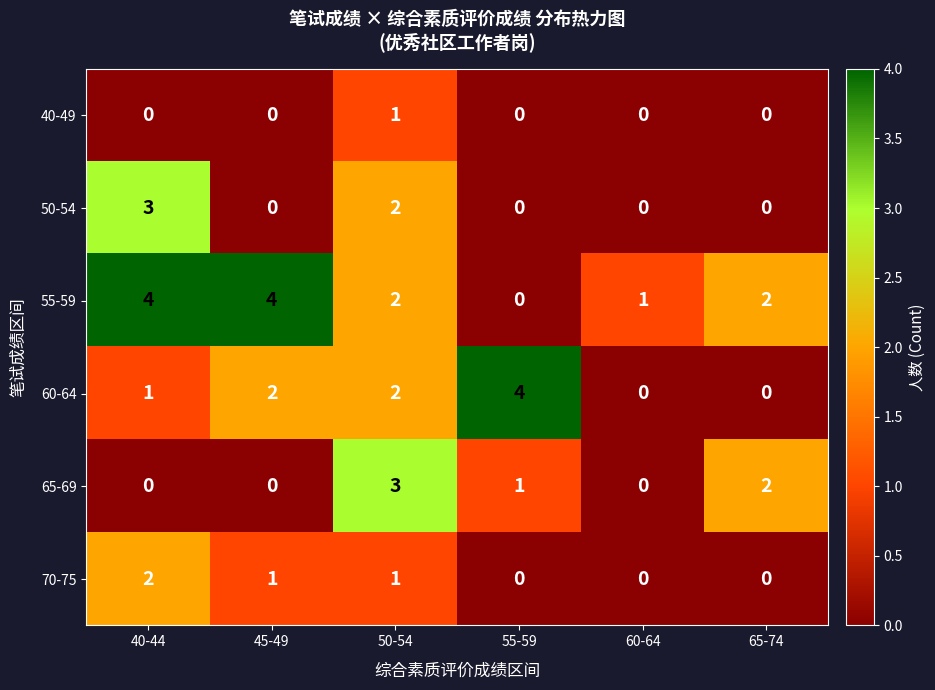

What is the difference between the maximum and second lowest values in the 50-54 series?

3